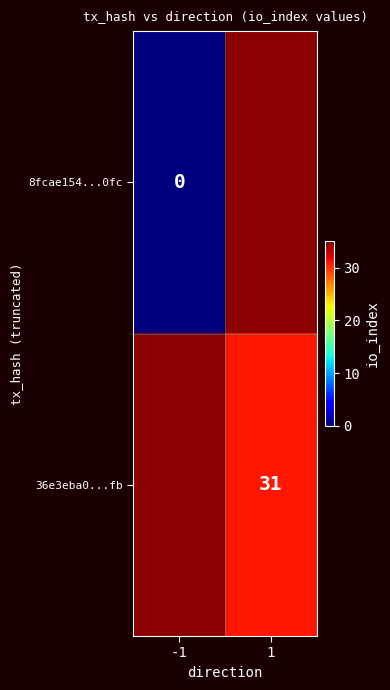

At how many categories does at least one series exceed 29?

1